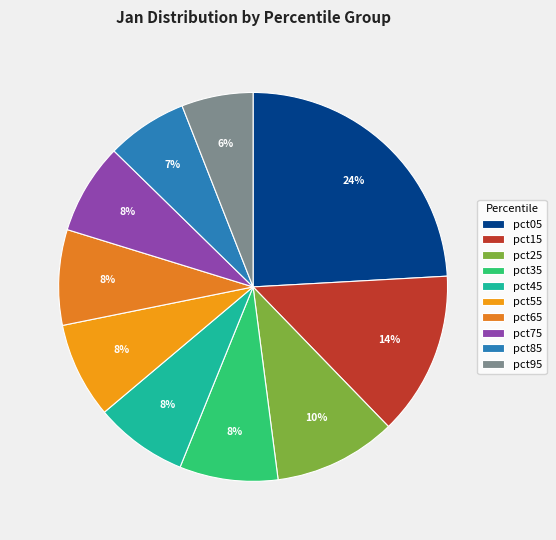

What is the largest slice in the pie chart?

pct05